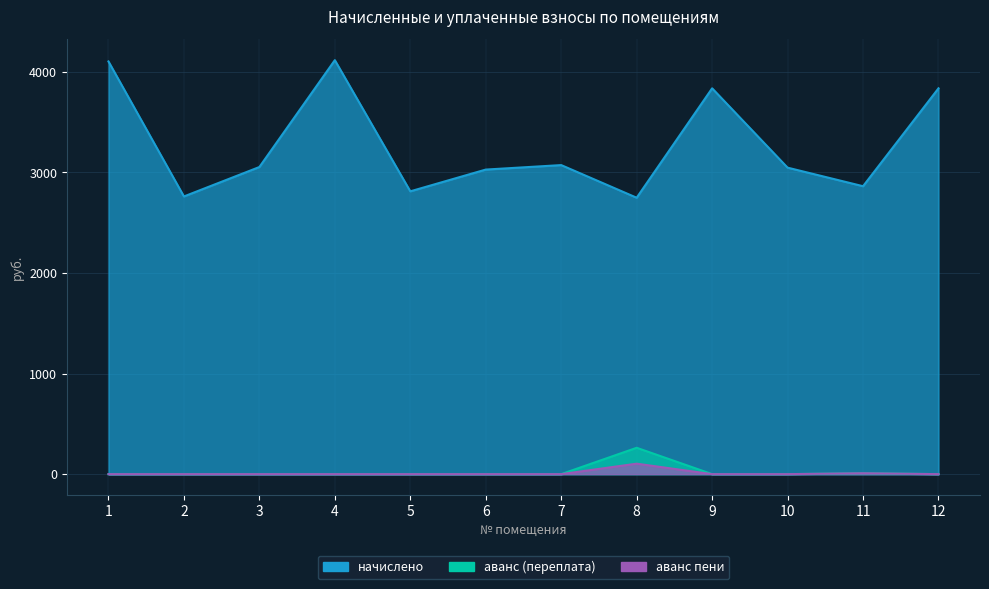

What is the difference between the second highest and second lowest values in the аванс (переплата) series?

8.9